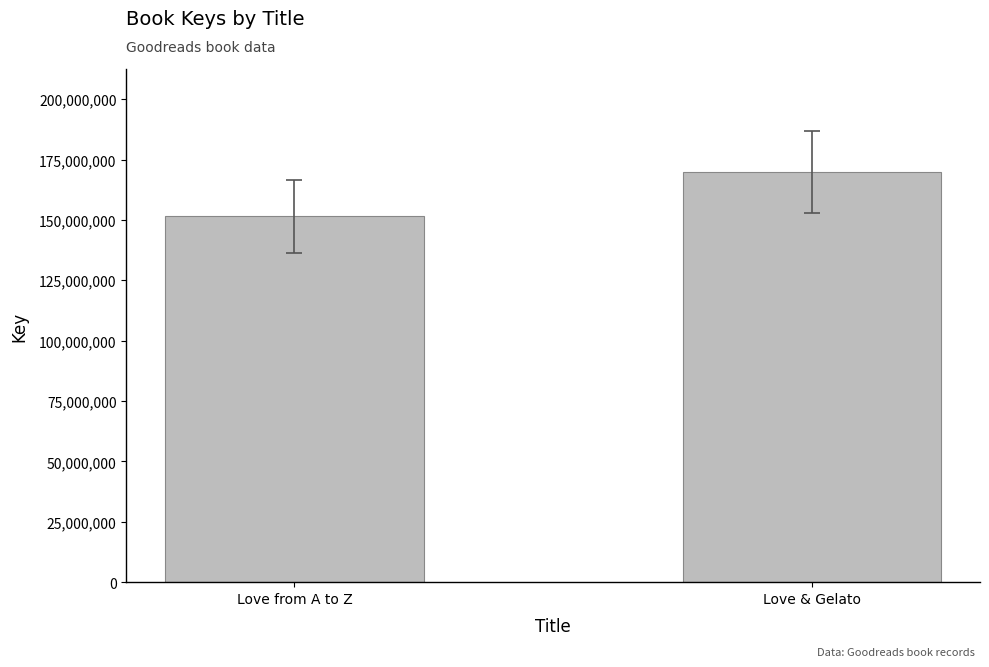

Is it true that the value at Love from A to Z is 33748922?

False